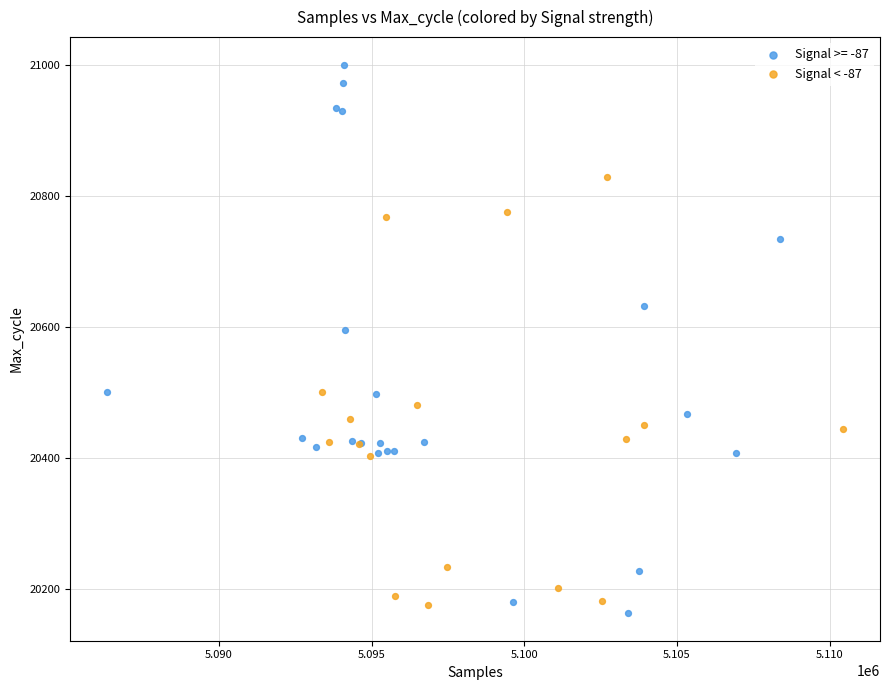

Which series contains the highest Y value?

Signal >= -87